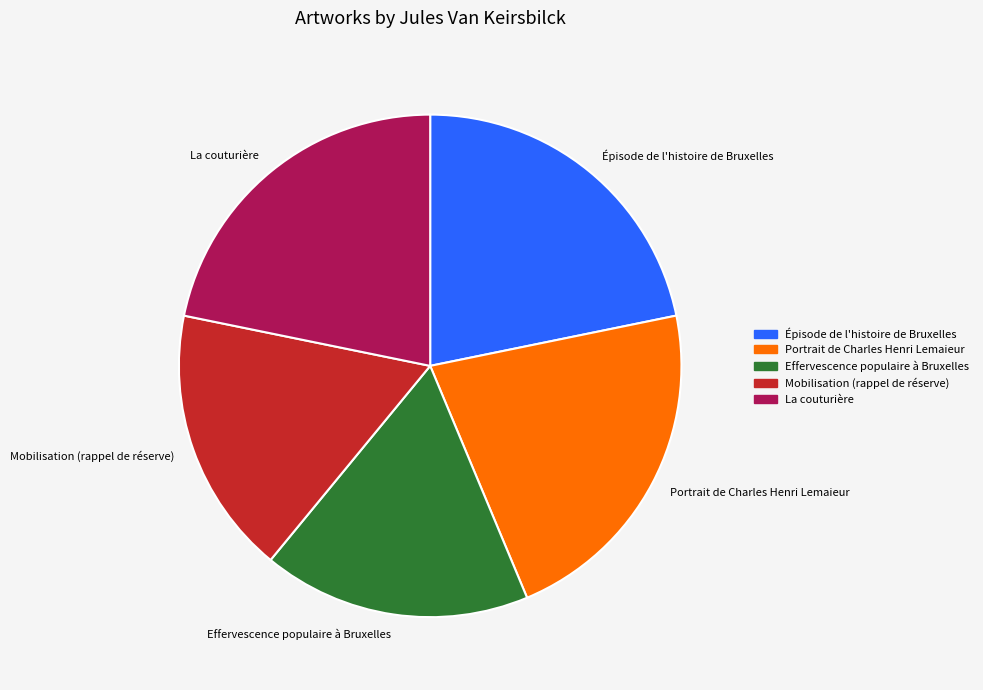

What is the ratio of the value at Mobilisation (rappel de réserve) to the value at Portrait de Charles Henri Lemaieur?

0.8